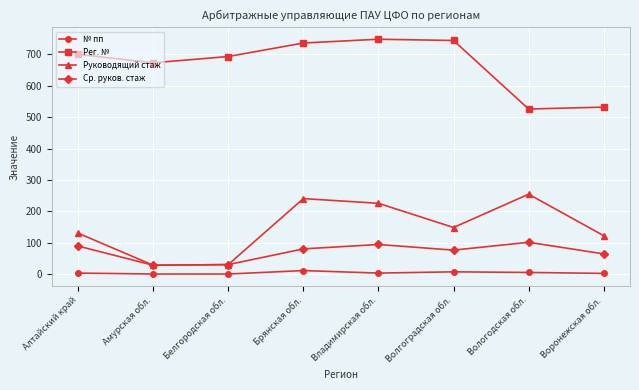

True or false: Руководящий стаж and № пп cross at least once.

False